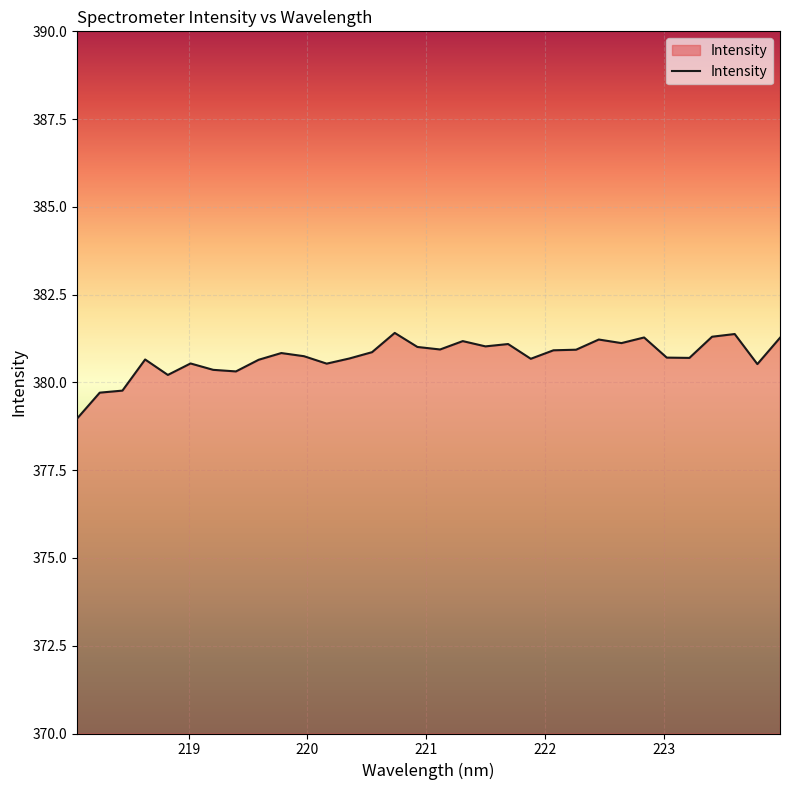

True or false: the data has more than 2 interior local peaks.

True